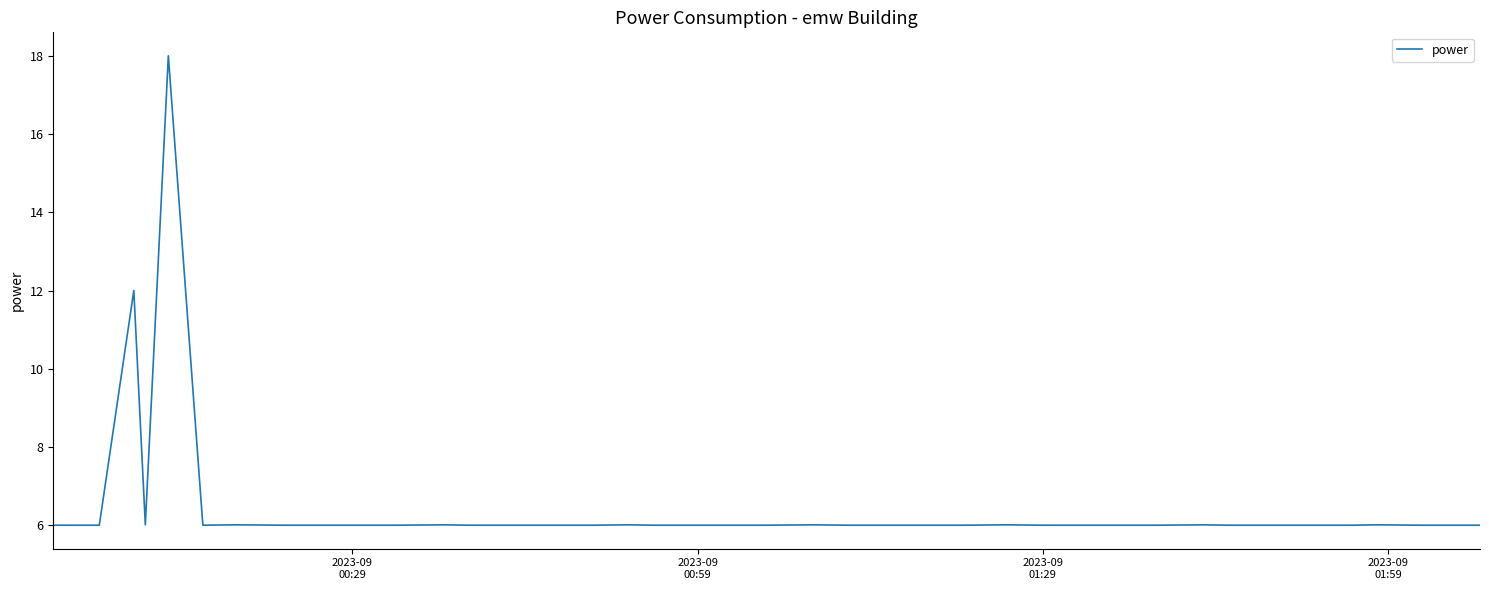

How many lines are shown in the chart?

1